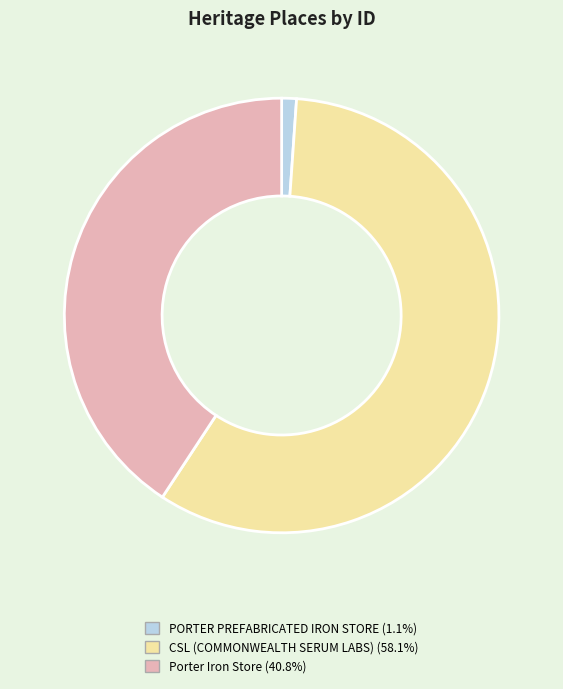

Is there any slice that represents more than half of the pie?

Yes